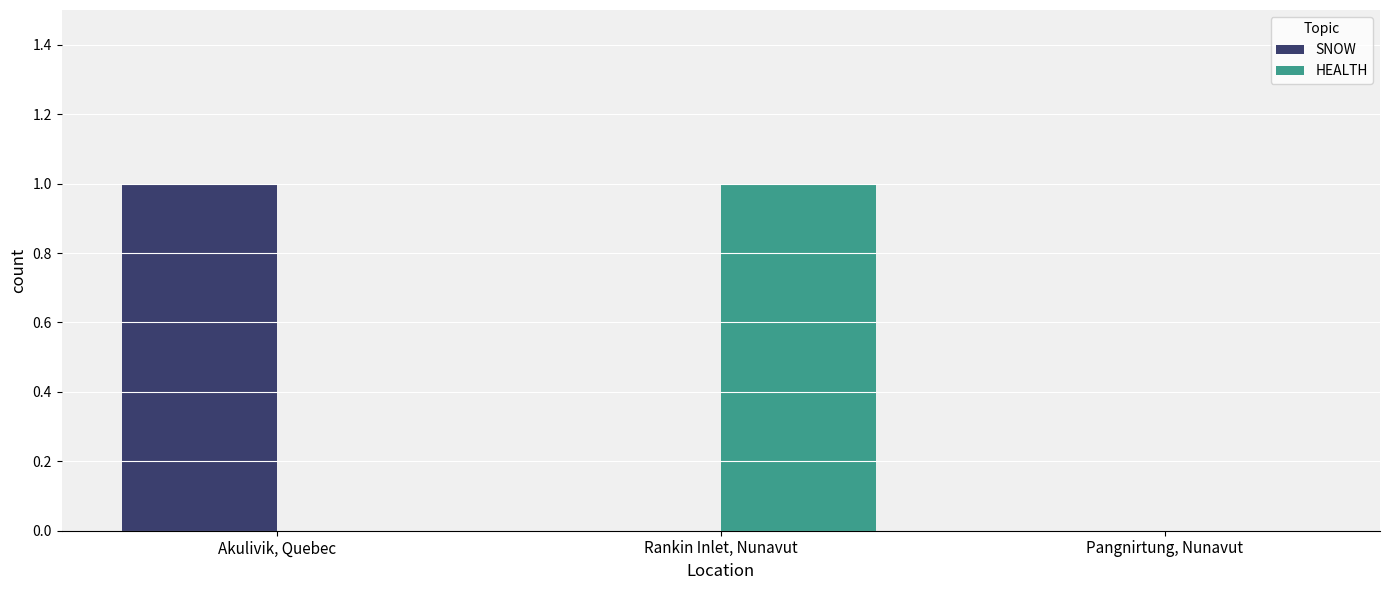

Is the value of SNOW at Akulivik, Quebec greater than the value of HEALTH at Akulivik, Quebec?

Yes